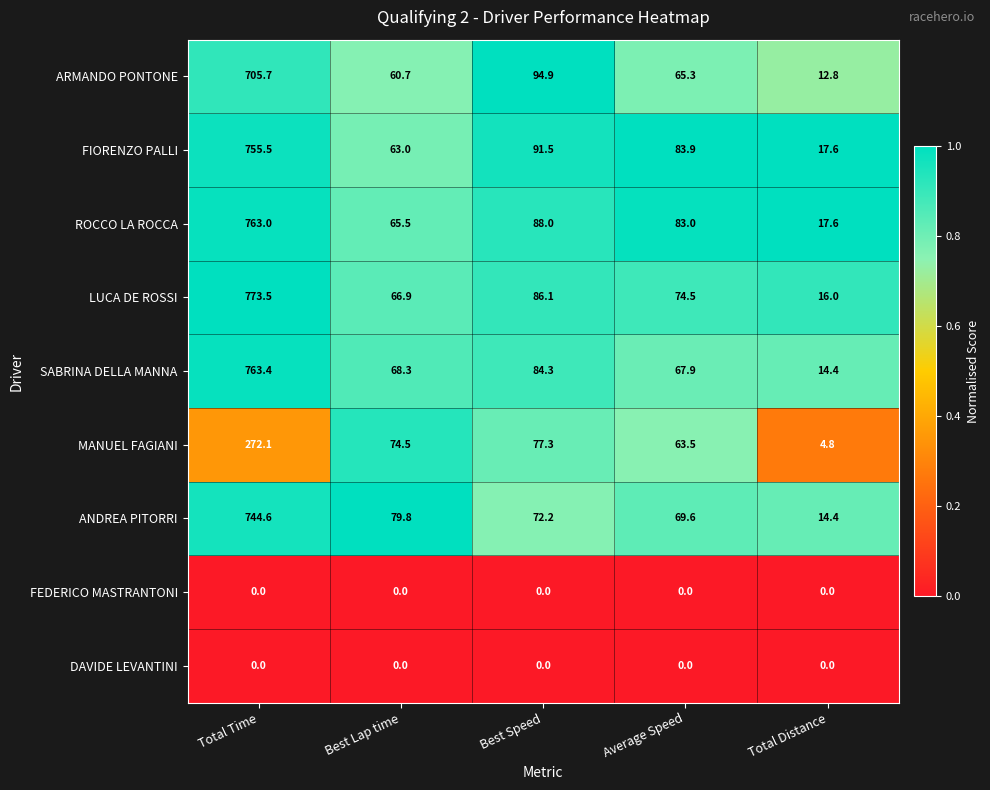

At which label is ROCCO LA ROCCA closest to 390?

Best Speed